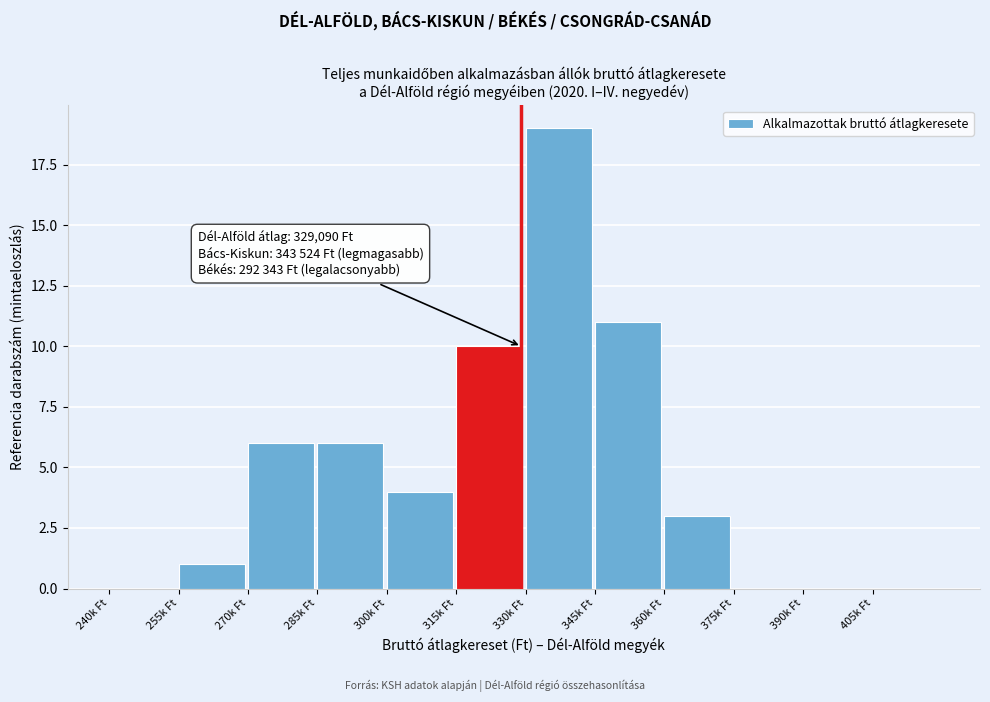

Reading left to right, extract all data points from this chart.

240k Ft=0	255k Ft=1	270k Ft=6	285k Ft=6	300k Ft=4	315k Ft=10	330k Ft=19	345k Ft=11	360k Ft=3	375k Ft=0	390k Ft=0	405k Ft=0